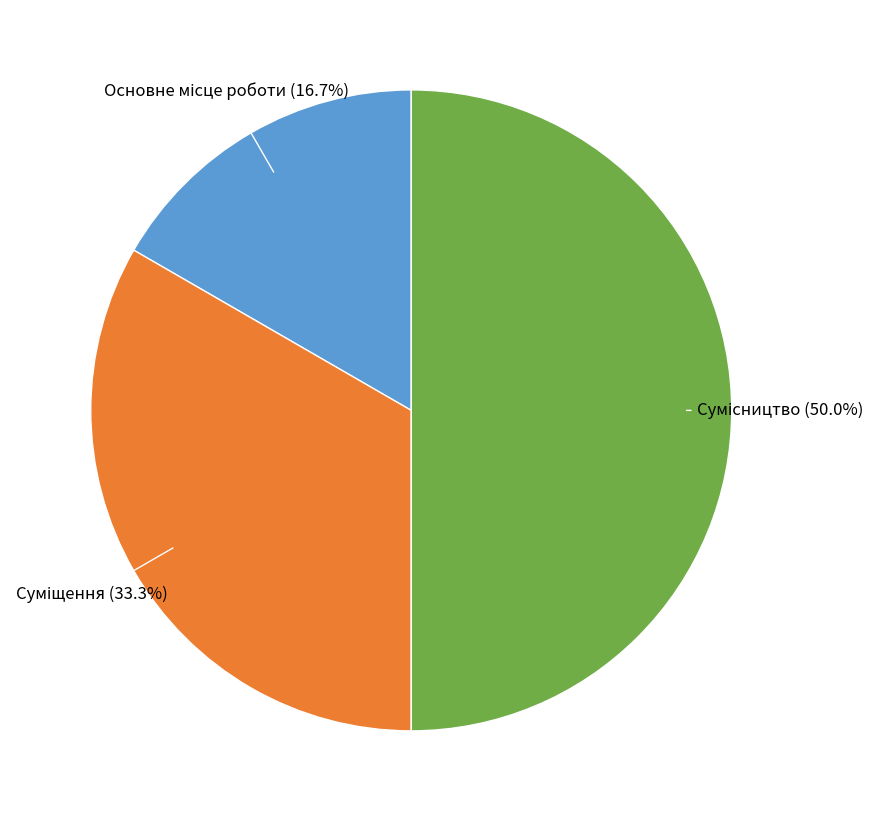

True or false: Суміщення accounts for 33% of the total.

True